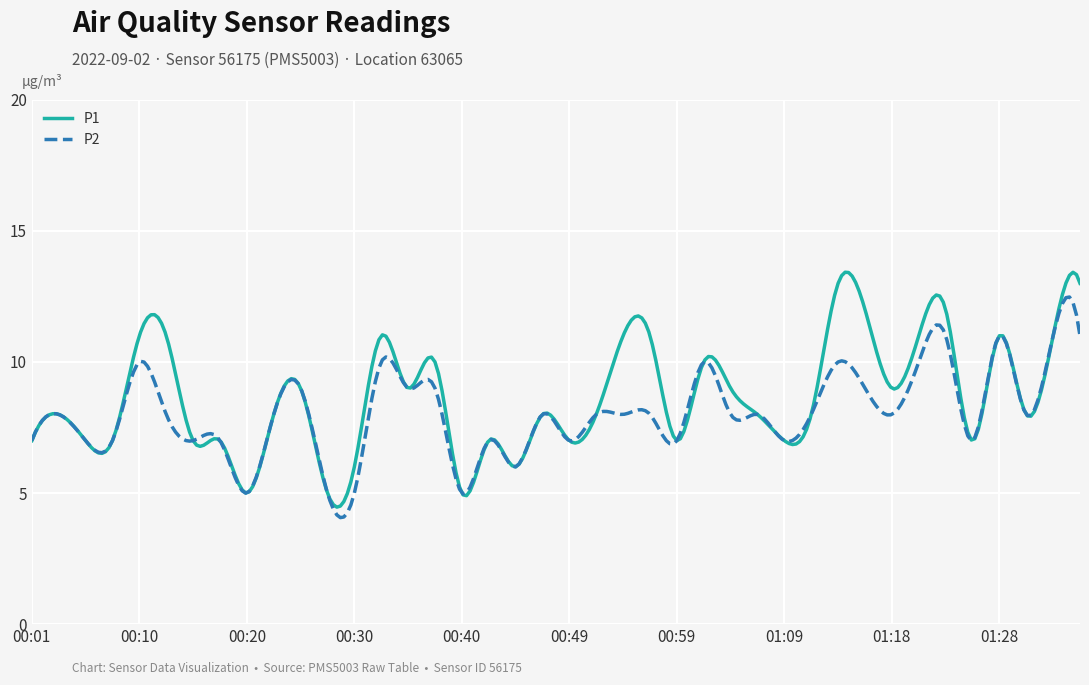

What is the minimum value shown in the chart?

4.1